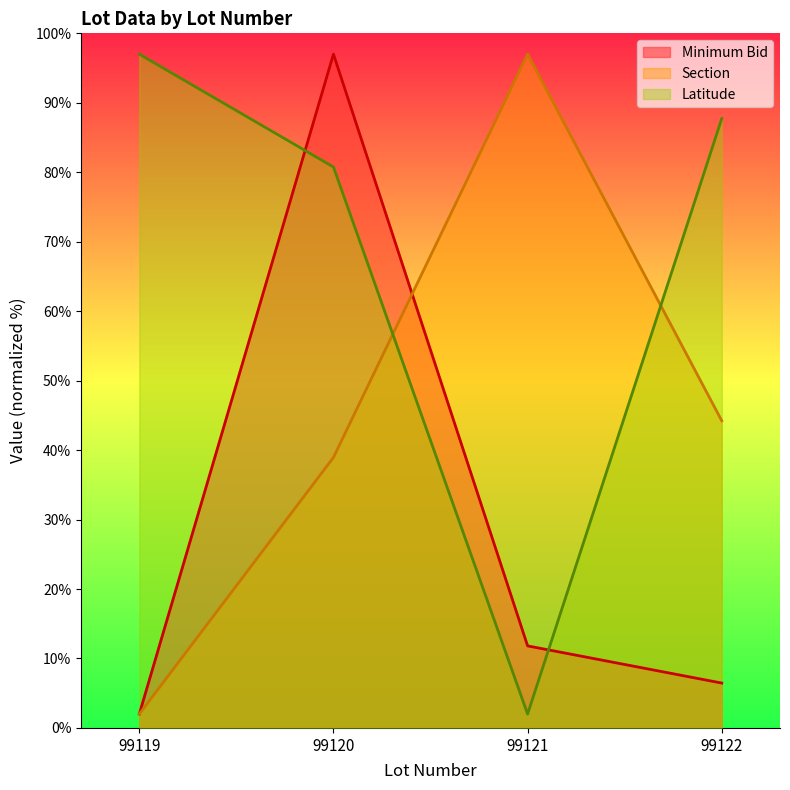

True or false: Section and Minimum Bid intersect in this chart.

True